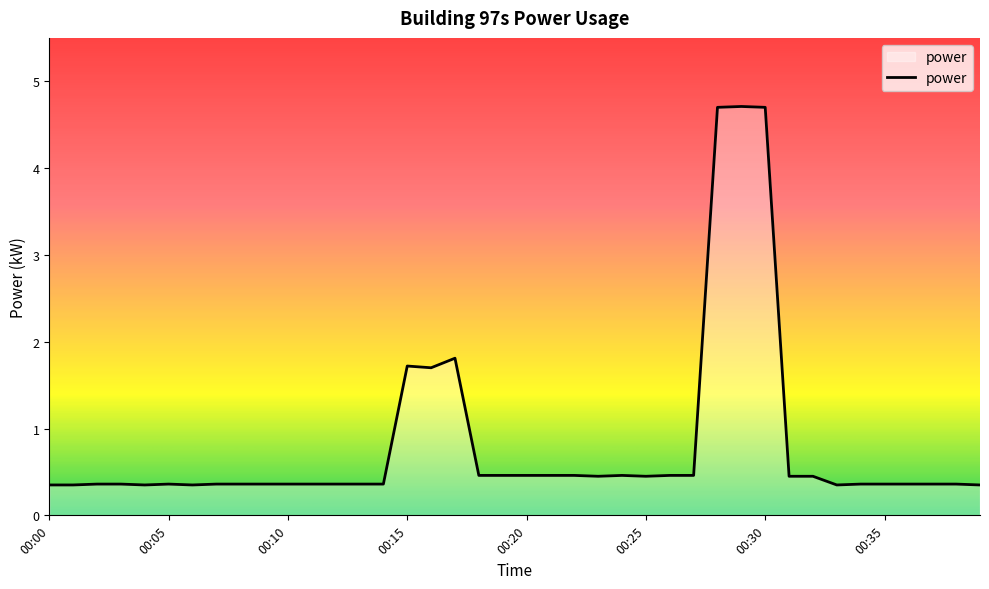

What is the maximum value shown in the chart?

4.7